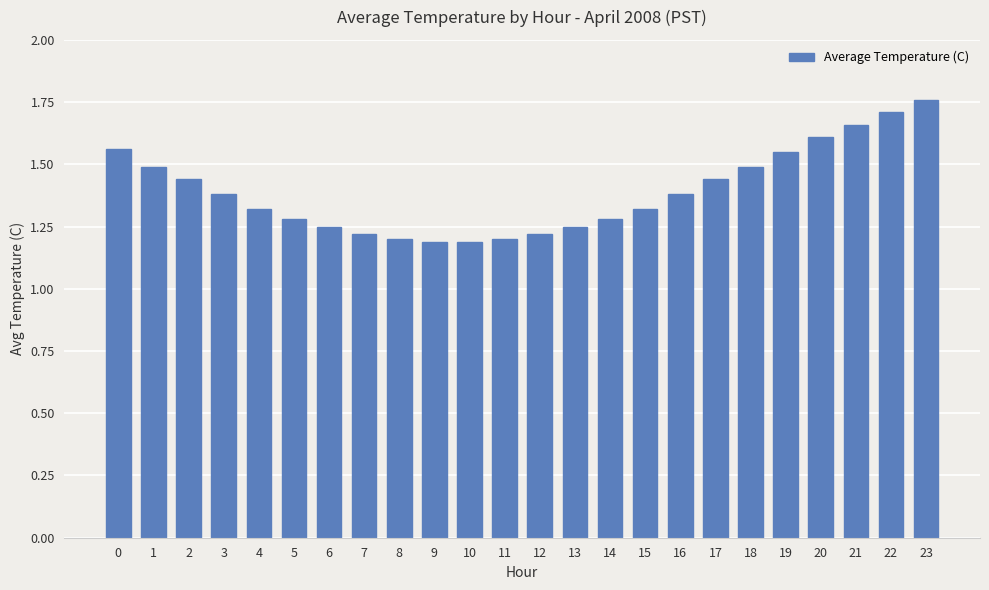

How many bars are there in total?

24